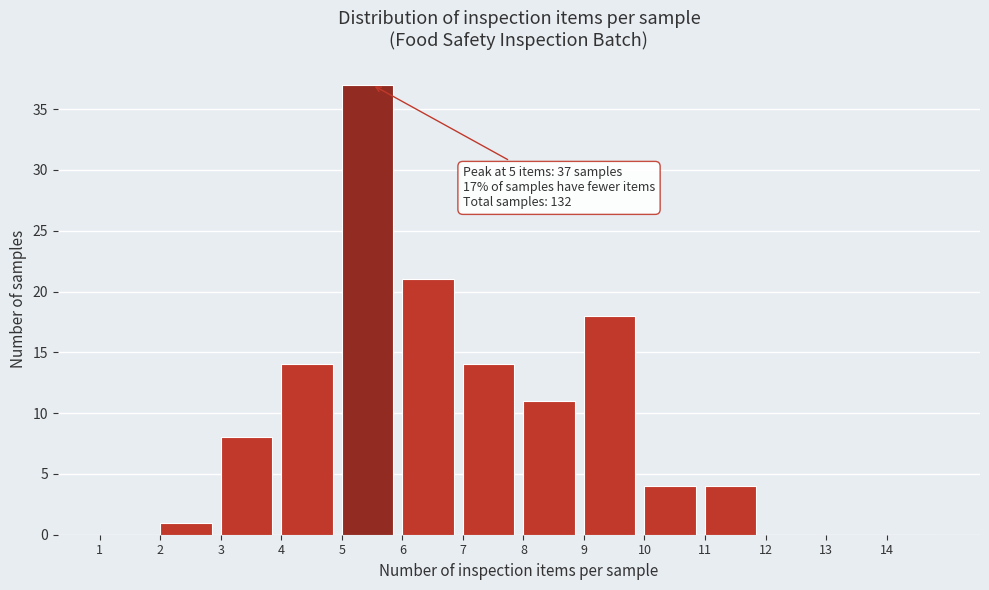

Which range on the x-axis has the tallest bar?

5 to 6